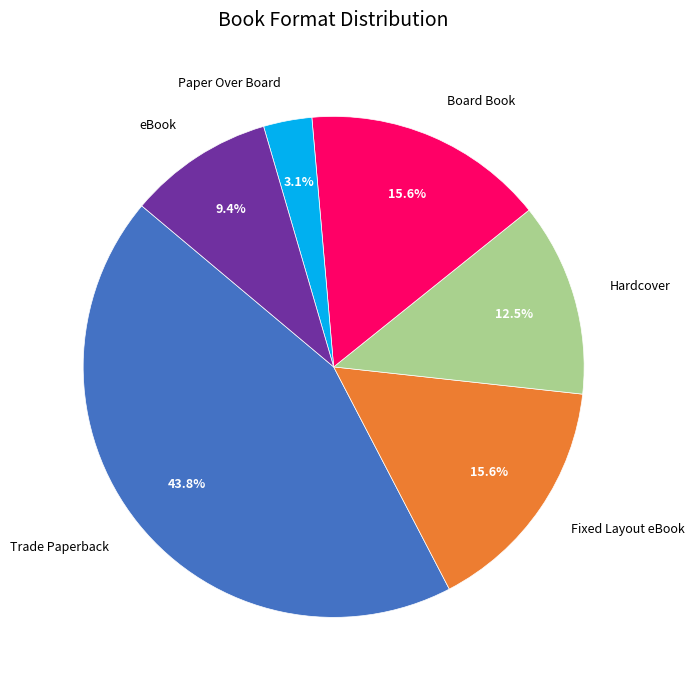

How many slices are in this pie chart?

6